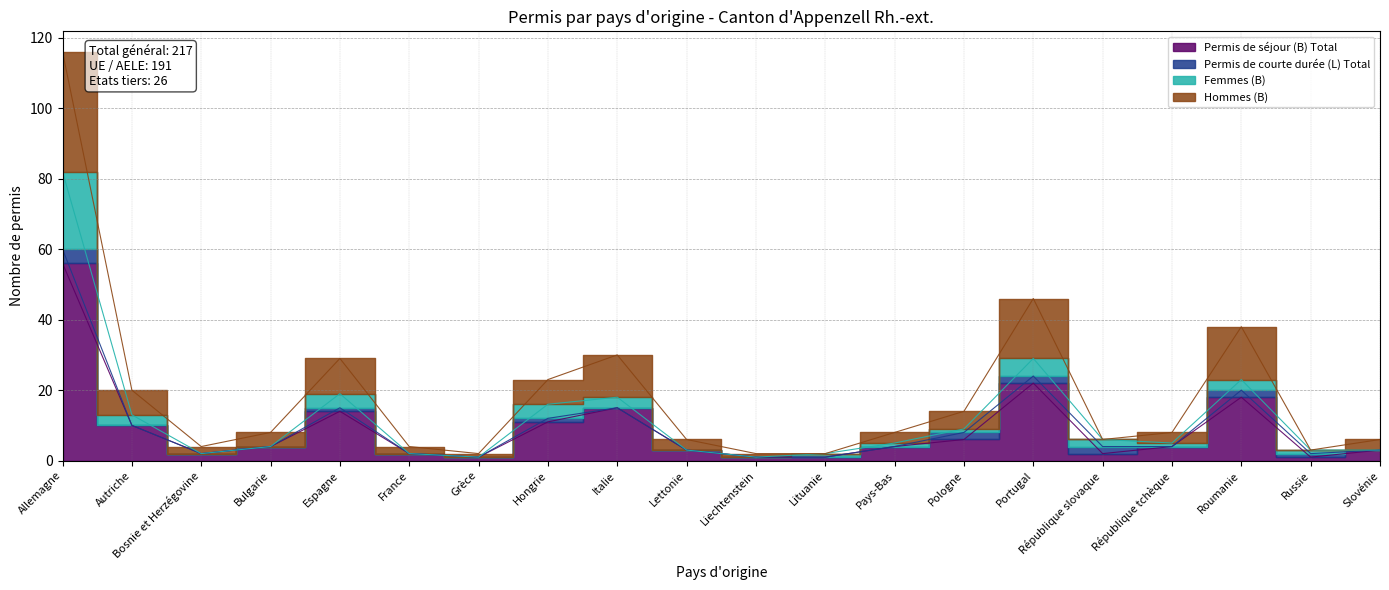

What is the greatest value displayed?

116